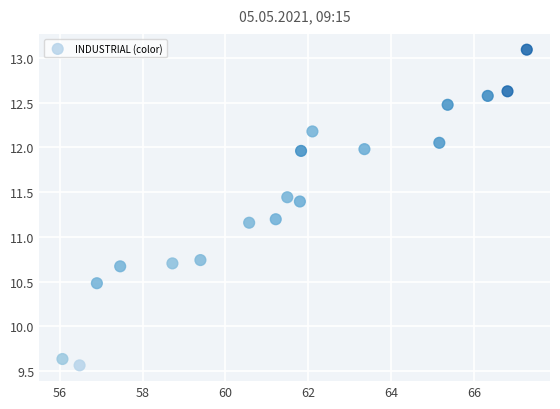

What is the range of Y values (max minus min)?

3.5